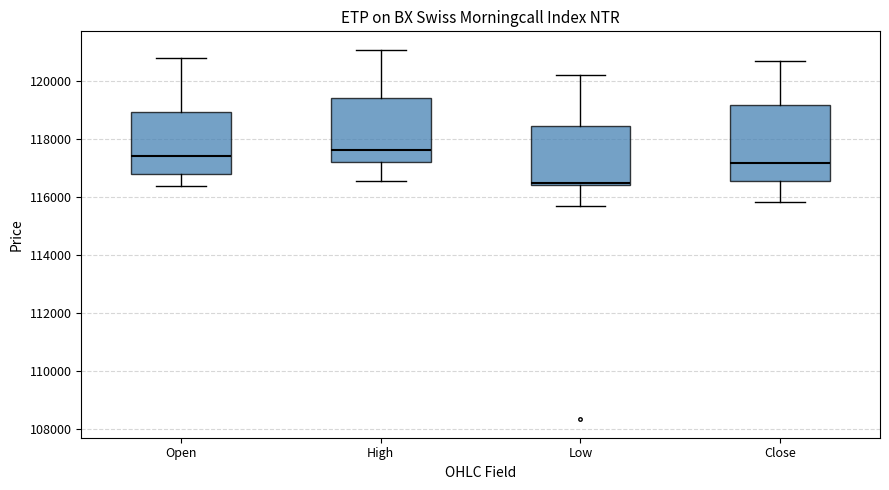

Reading left to right, transcribe this box plot: for each box, give where its median line is, the range the box spans, and where its two whiskers end, as read against the y-axis. The values are not printed on the chart, so give them approximately, as read against the axis.

Open: median 117400, box 116800 to 119000, whiskers 116400 to 120800
High: median 117600, box 117200 to 119400, whiskers 116600 to 121000
Low: median 116400 (just above the box's lower edge), box 116400 to 118400, whiskers 115800 to 120200
Close: median 117200, box 116600 to 119200, whiskers 115800 to 120600